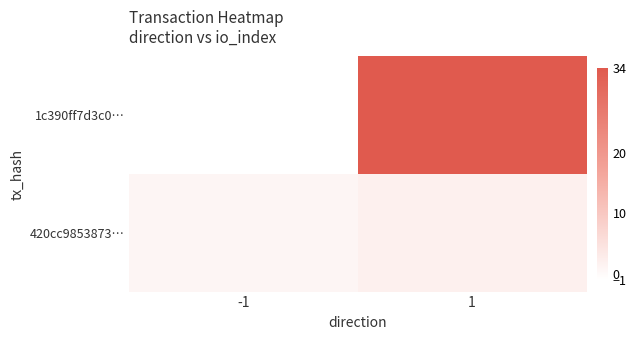

Rank the series at 1 from highest to lowest value.

1c390ff7d3c0…, 420cc9853873…